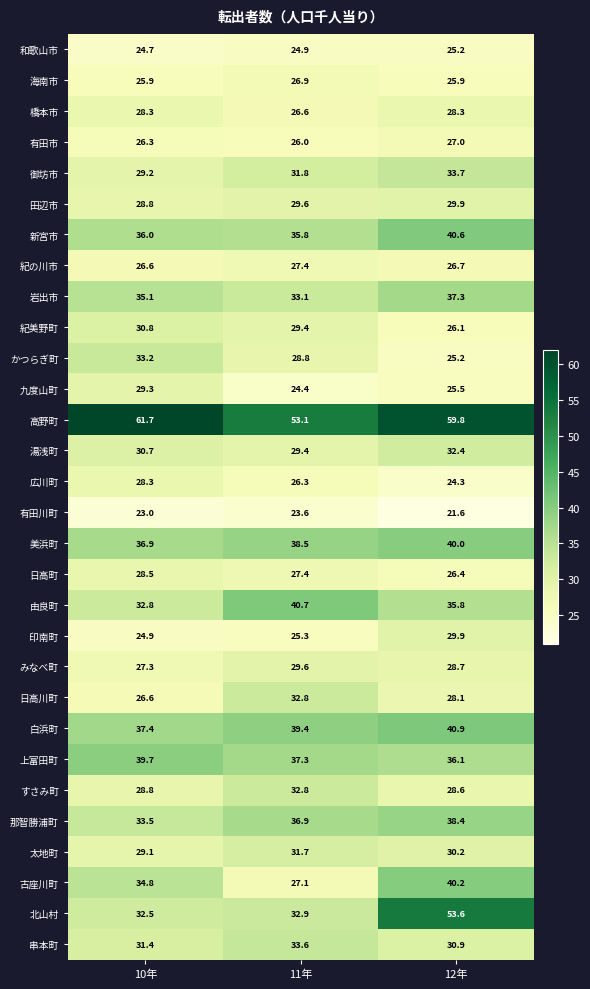

Between 10年 and 11年, which series saw the biggest shift?

高野町